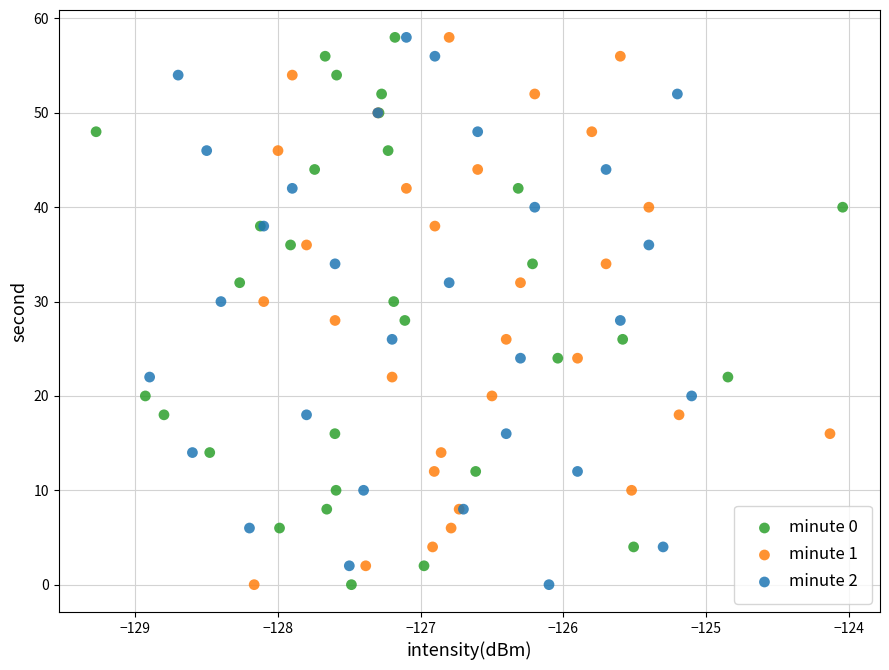

What are all the series names shown in the legend?

minute 0, minute 1, minute 2